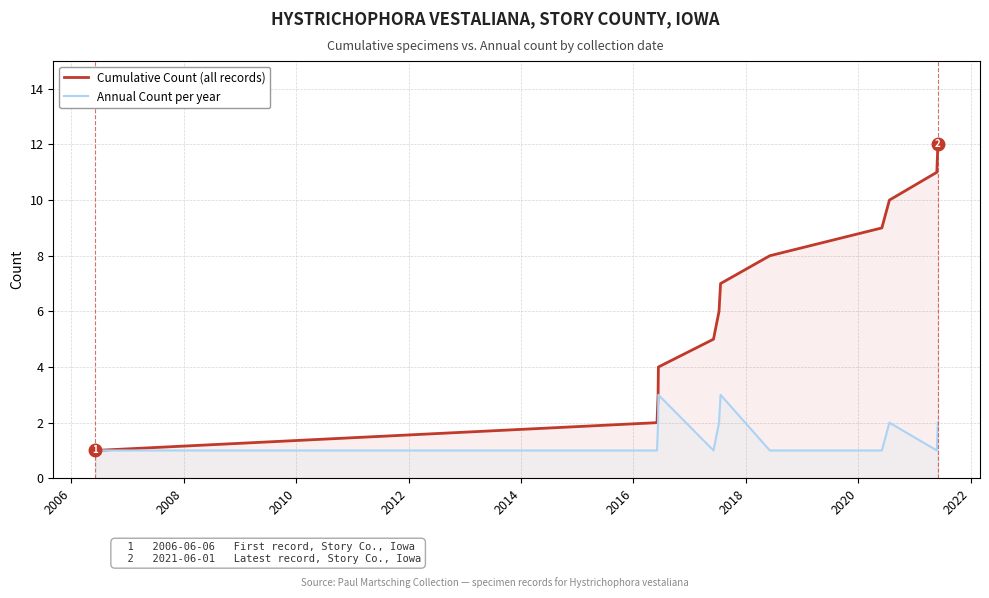

Rank the series by their average value, from highest to lowest.

Cumulative Count (all records), Annual Count per year